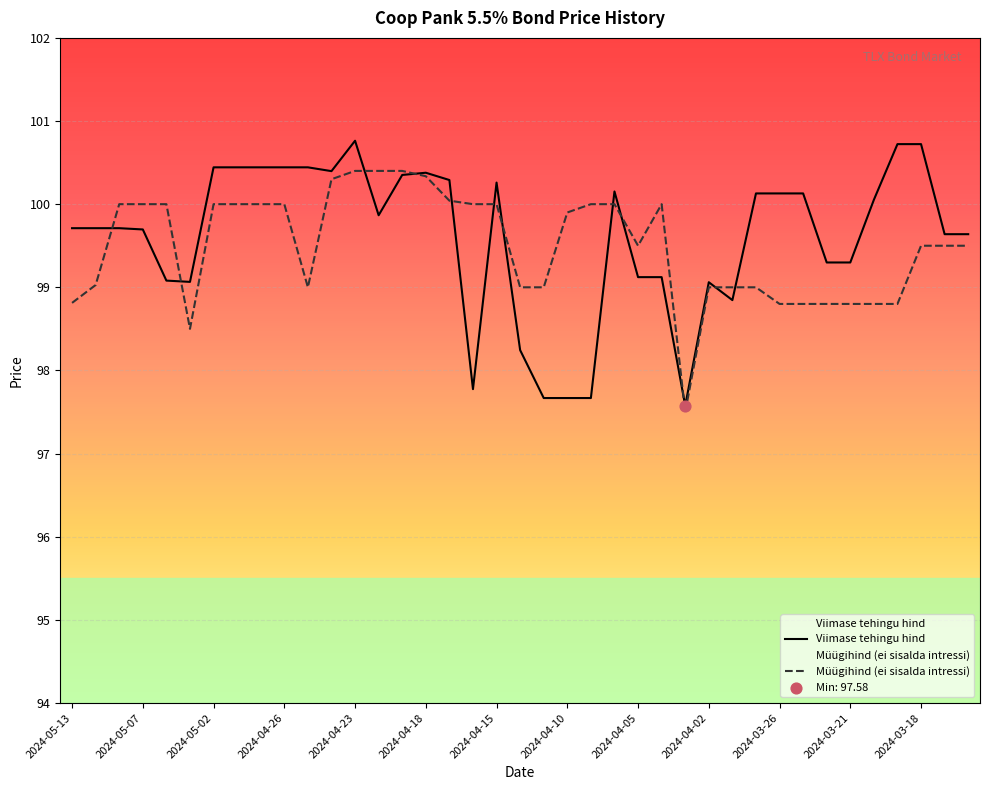

At which category is the sum across all series the highest?

2024-04-23